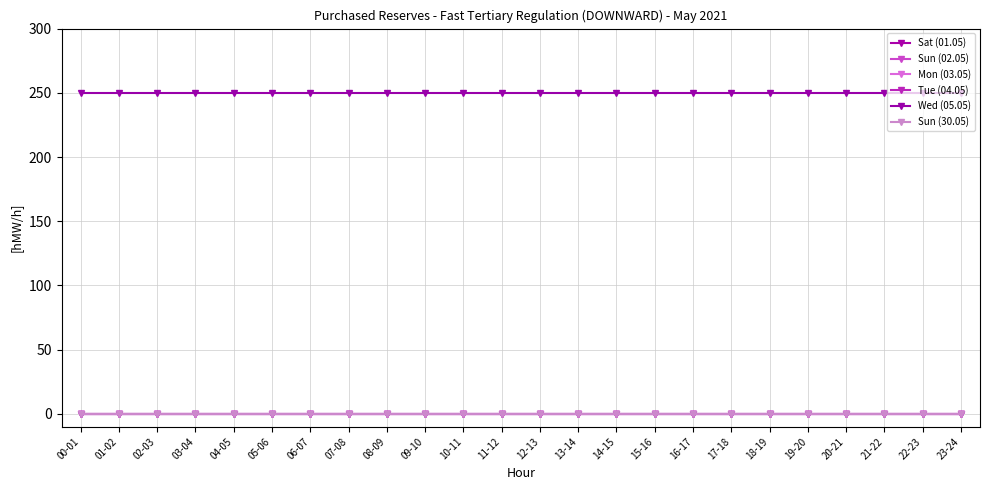

Is this an area chart (filled region under the line)?

No